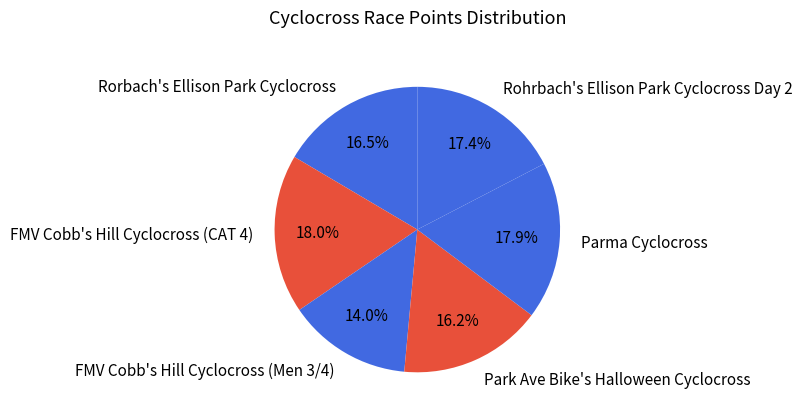

Approximately how many times larger is the value at Rohrbach's Ellison Park Cyclocross Day 2 compared to Parma Cyclocross?

1.0